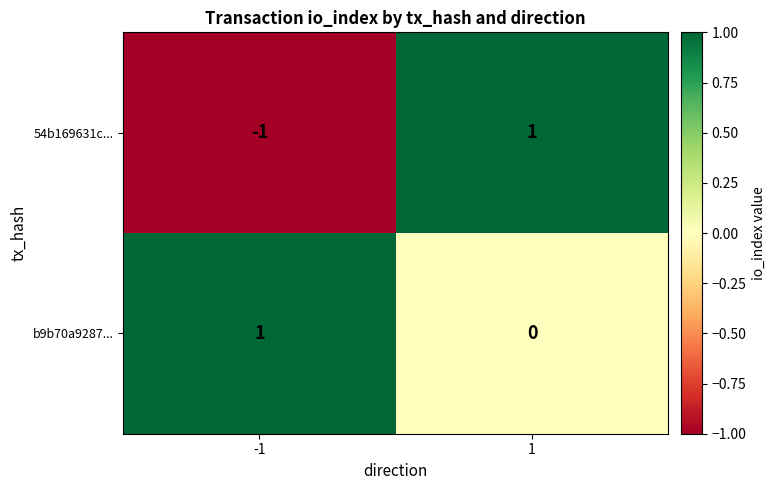

At which category is the sum across all series the highest?

1